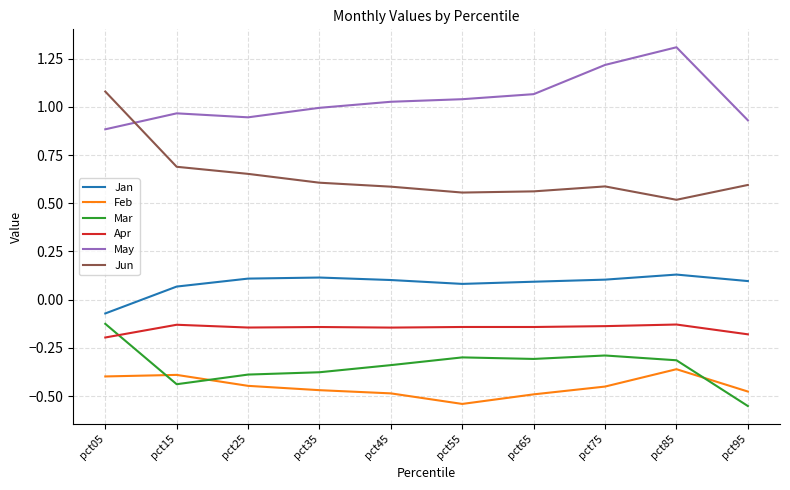

The Feb series shows -0.5 at pct45. True or false?

True